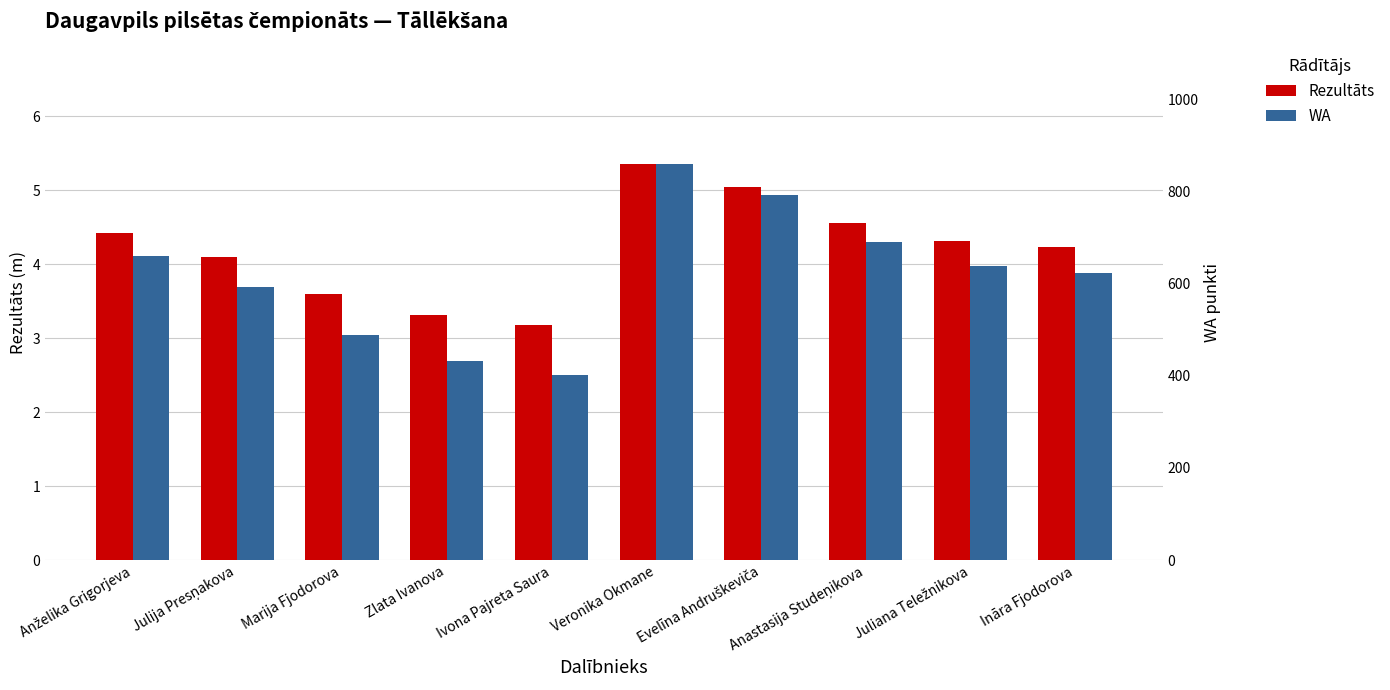

Which series has the largest total across all categories?

WA